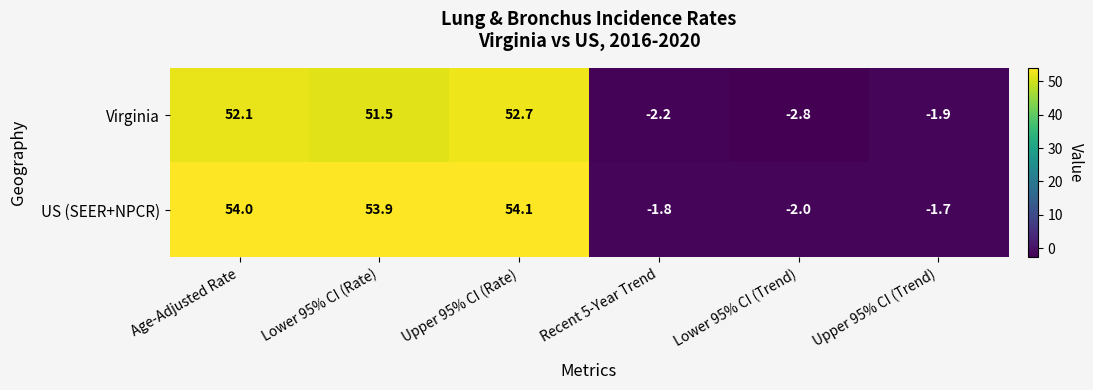

Between Age-Adjusted Rate and Recent 5-Year Trend, which series saw the biggest shift?

US (SEER+NPCR)